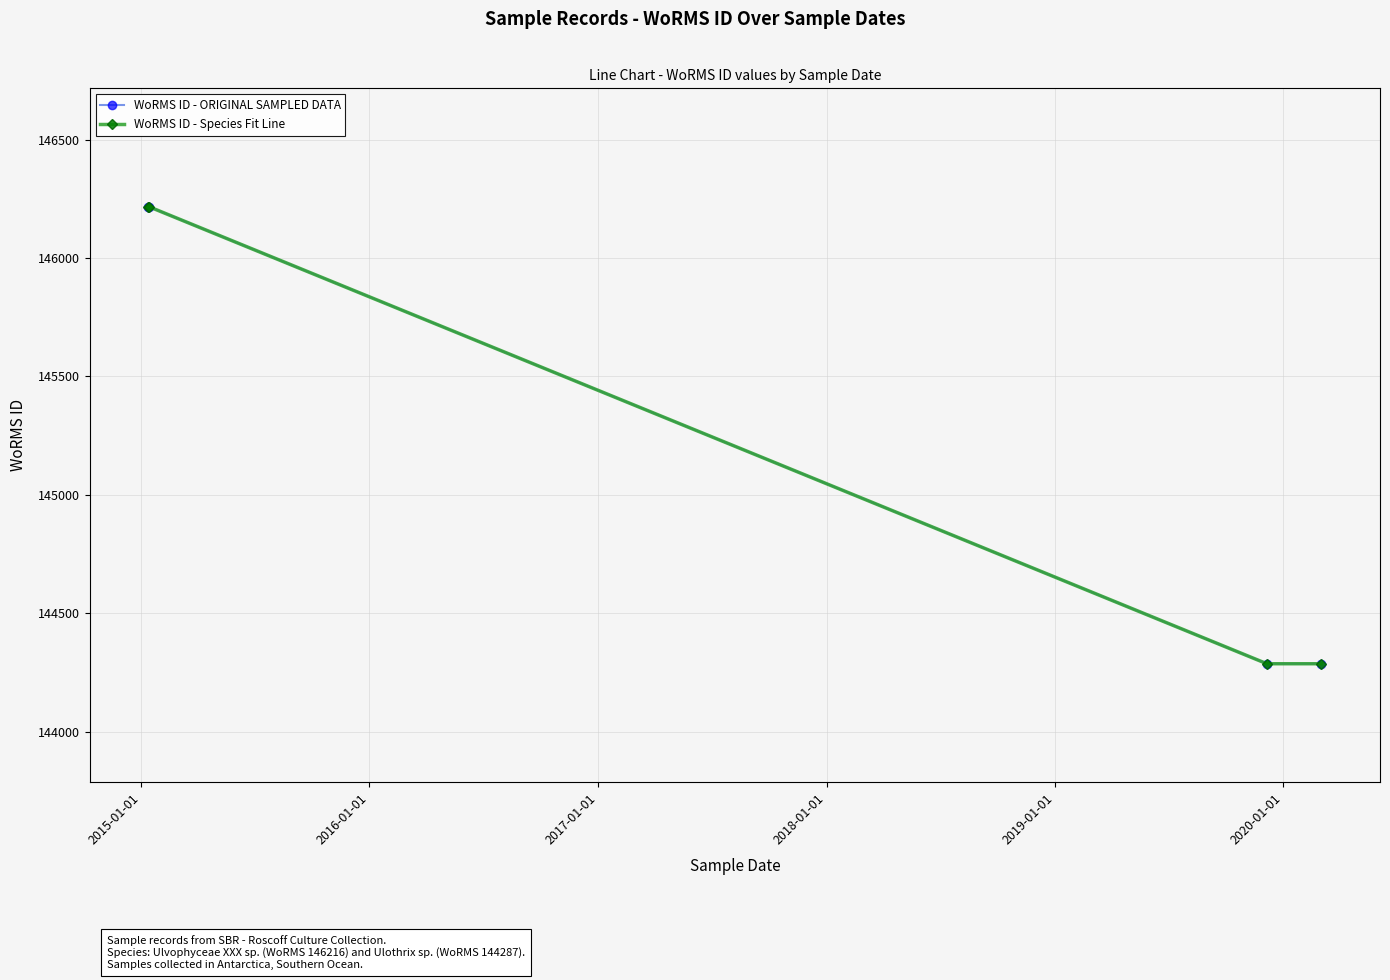

True or false: WoRMS ID - ORIGINAL SAMPLED DATA and WoRMS ID - Species Fit Line cross at least once.

False